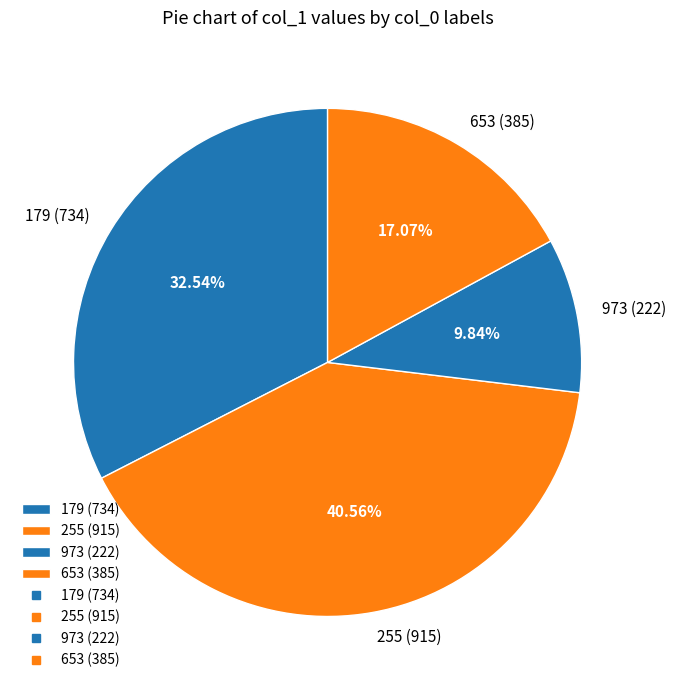

Does 653 represent more than half of the total?

No